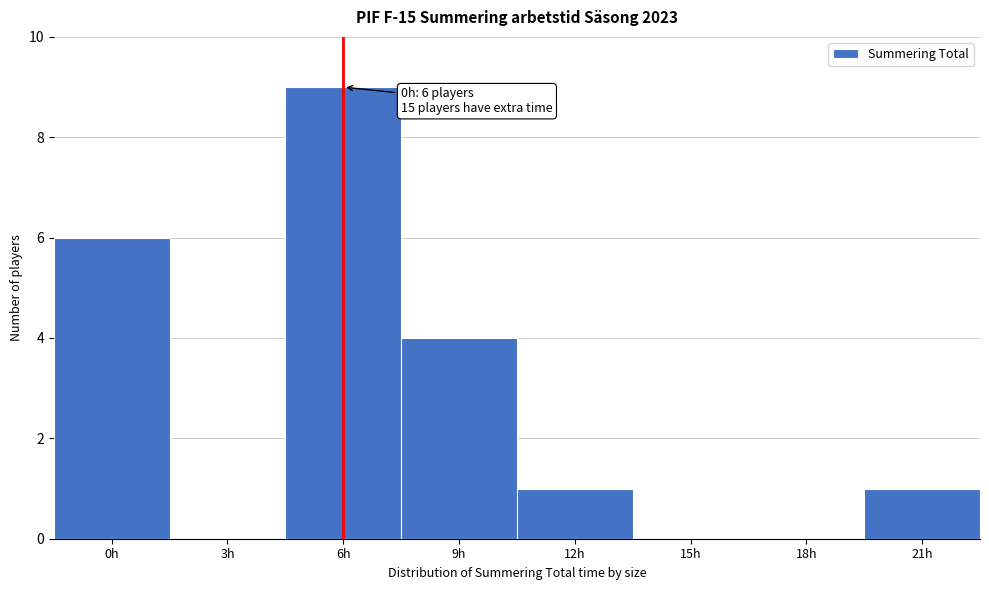

Reading right to left, what are all the values shown in this chart?

21h=1	18h=0	15h=0	12h=1	9h=4	6h=9	3h=0	0h=6